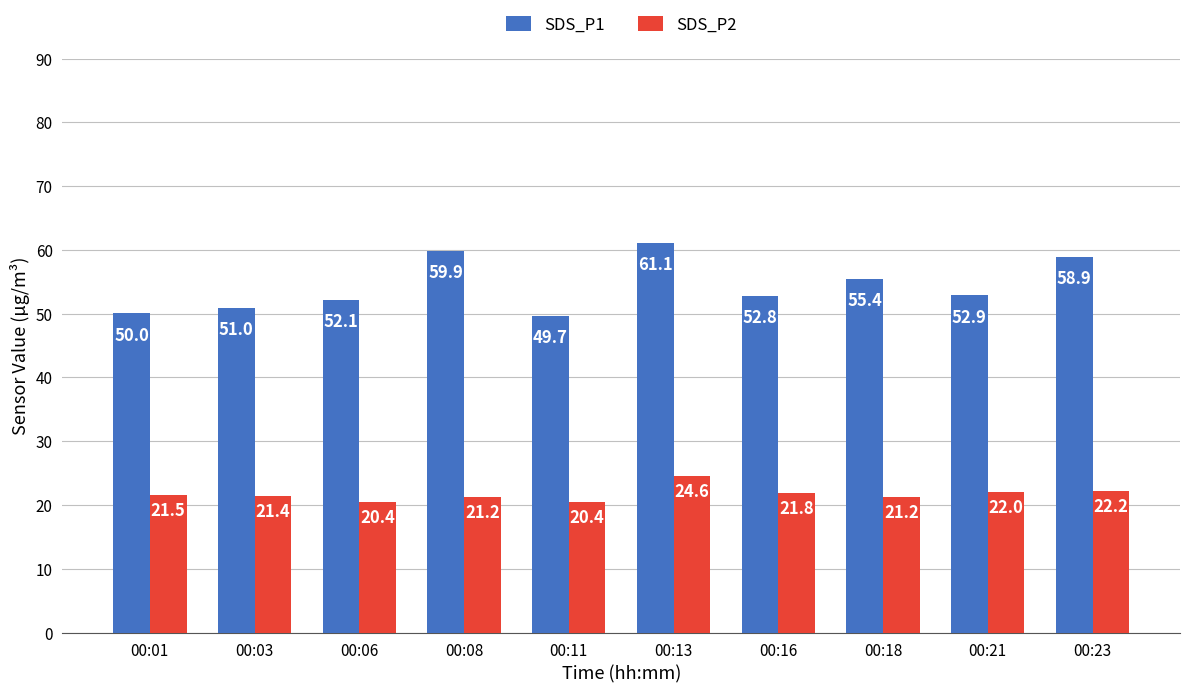

Which series has the widest spread of values?

SDS_P1